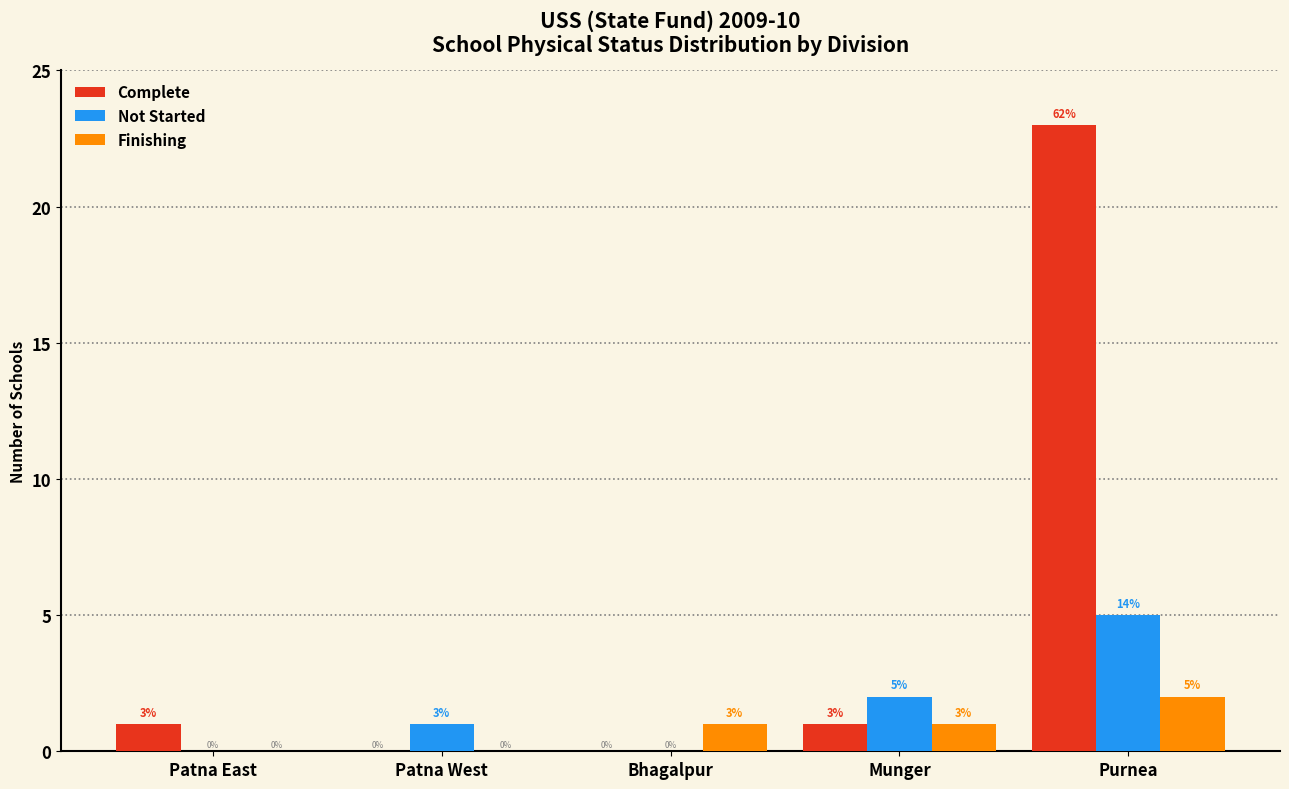

Reading left to right, what are all the values shown in this chart?

Complete: Patna East=1	Patna West=0	Bhagalpur=0	Munger=1	Purnea=23
Not Started: Patna East=0	Patna West=1	Bhagalpur=0	Munger=2	Purnea=5
Finishing: Patna East=0	Patna West=0	Bhagalpur=1	Munger=1	Purnea=2